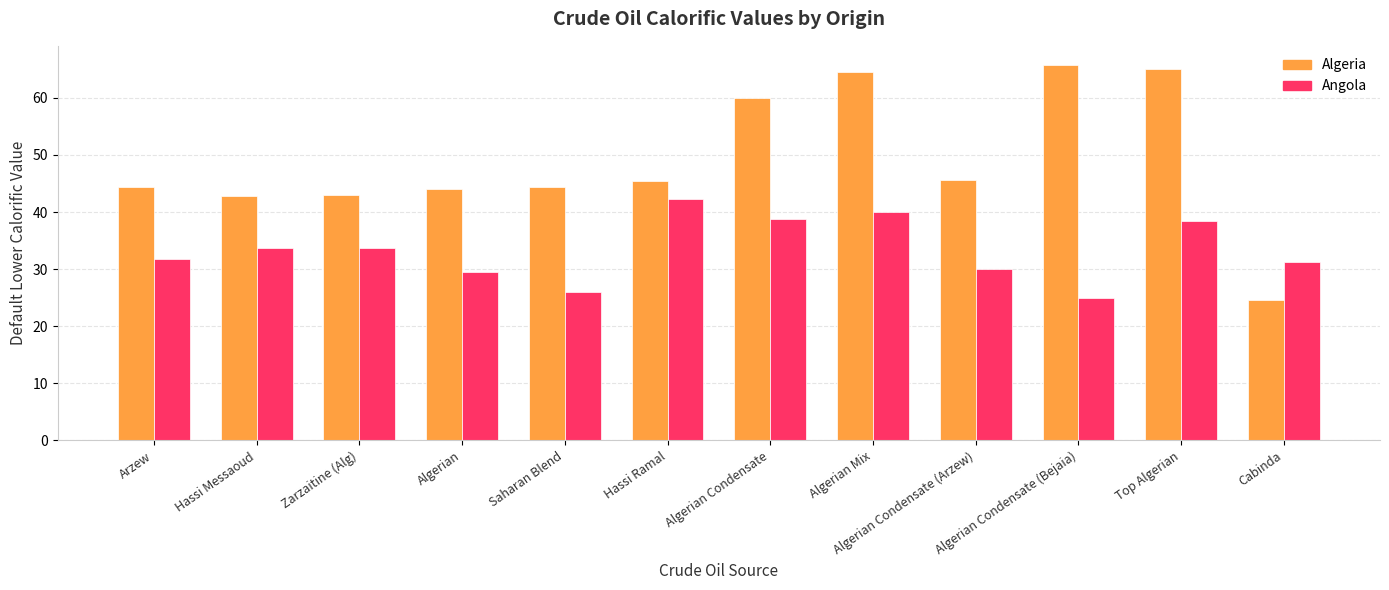

What is the minimum value shown in the chart?

24.6